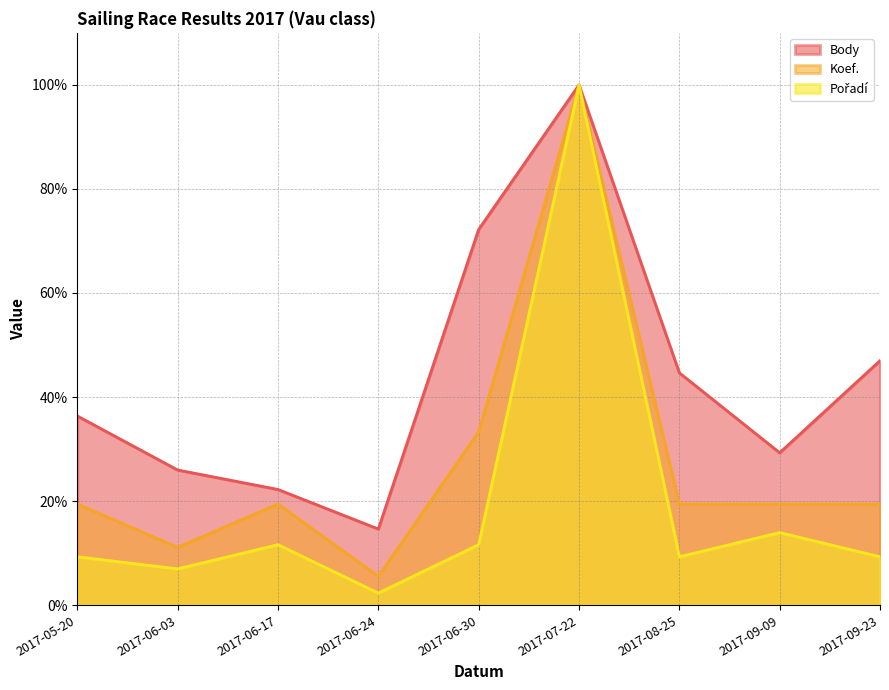

Which series changed the most between 2017-06-24 and 2017-08-25?

Body